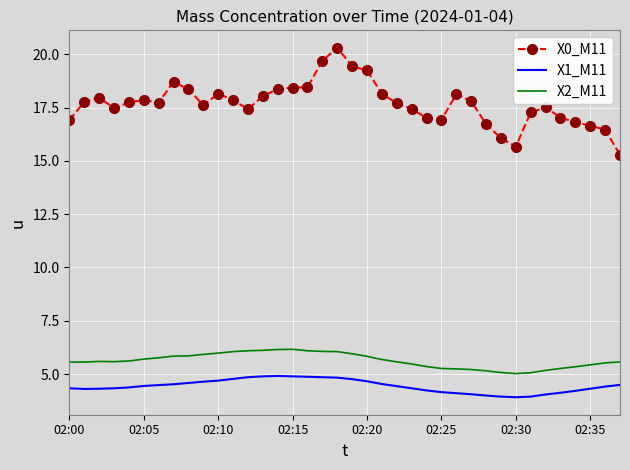

Which series has the largest range (max minus min)?

X0_M11